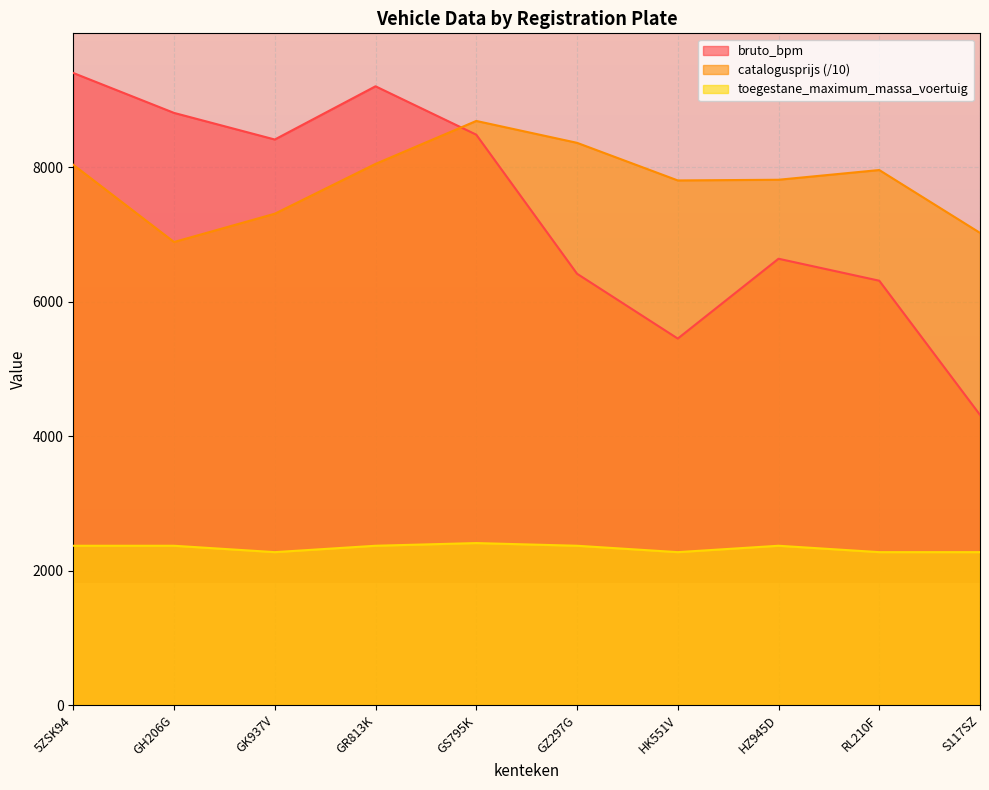

Where is the first local minimum for catalogusprijs?

GH206G